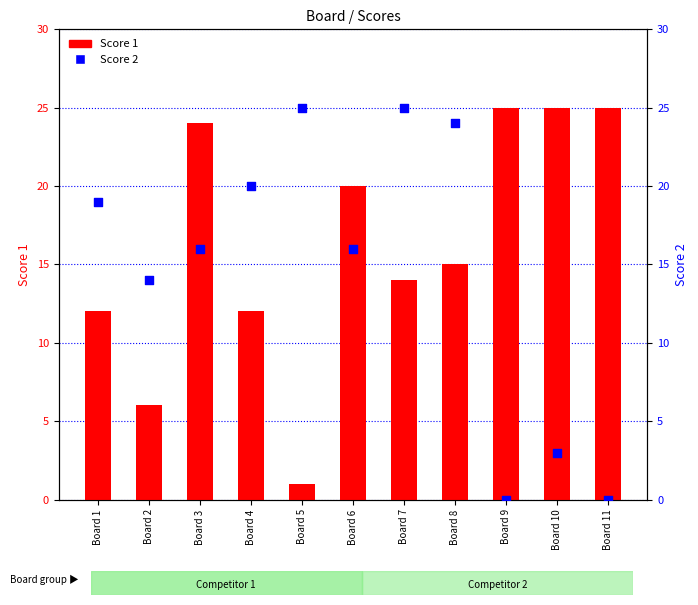

At which category is the sum across all series the highest?

Board 3